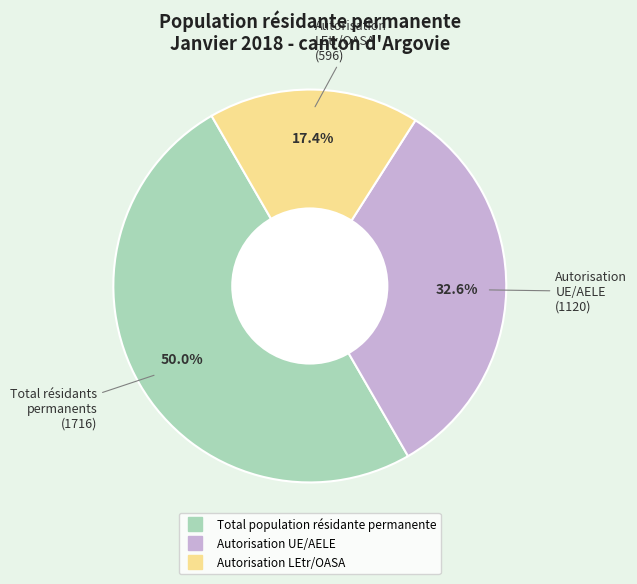

What is the ratio of the value at Total population résidante permanente to the value at Autorisation UE/AELE?

1.5